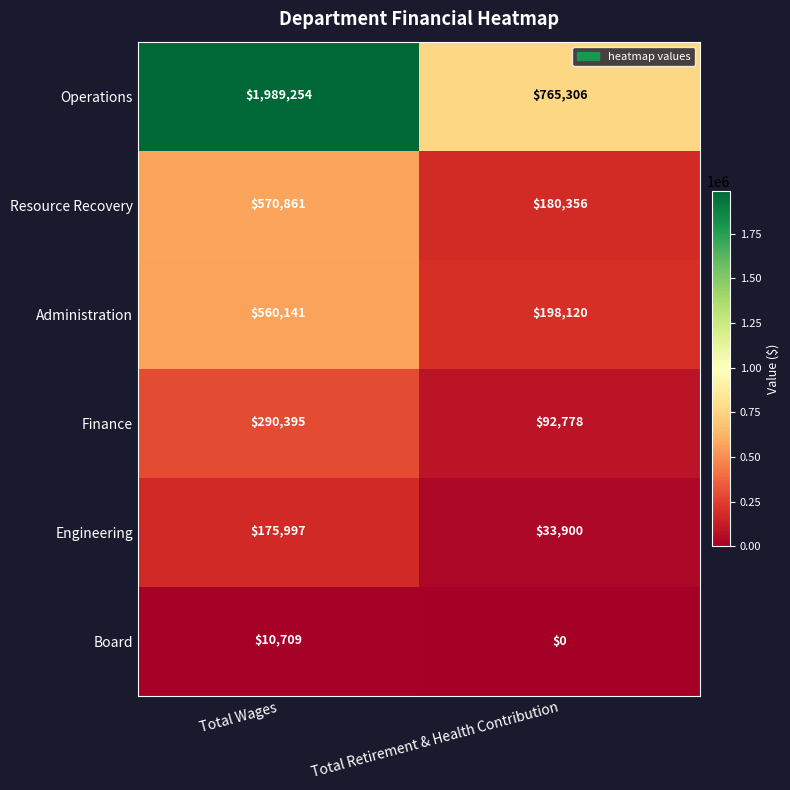

What is the sum of all Administration values?

758261